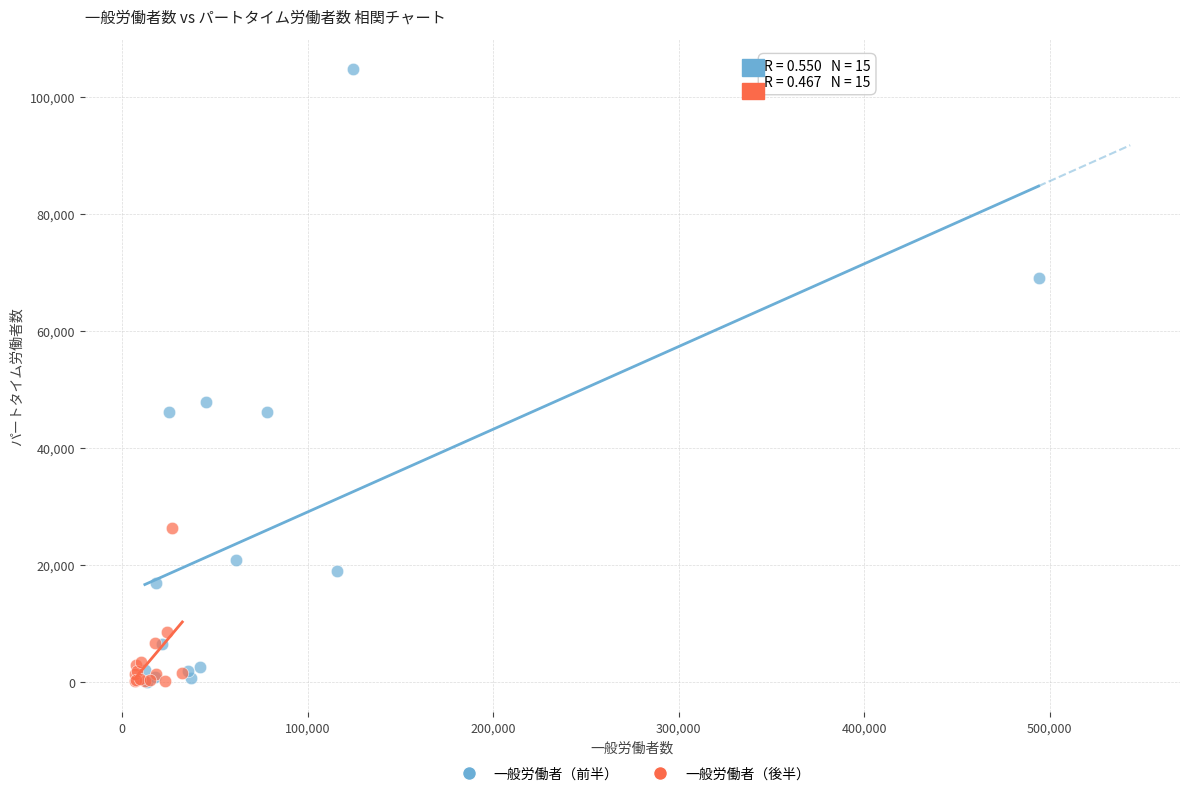

What are all the series names shown in the legend?

一般労働者（前半）, 一般労働者（後半）